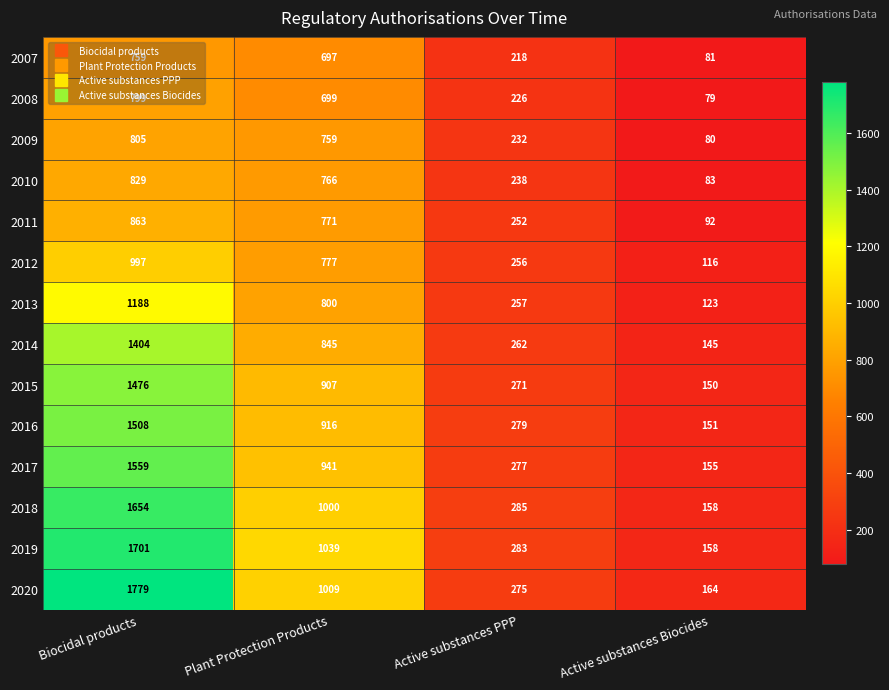

At which category is the sum across all series the highest?

Biocidal products